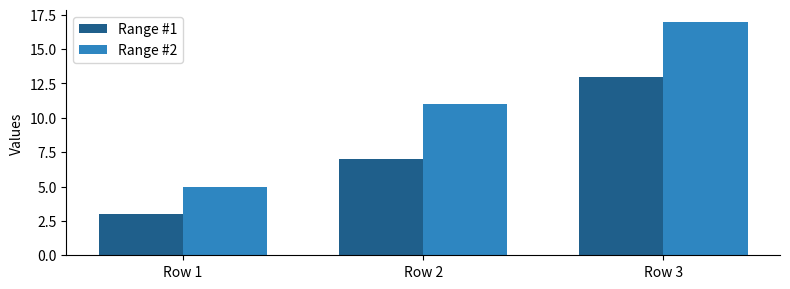

Reading left to right, transcribe all the data shown in this chart.

Range #1: 3	7	13
Range #2: 5	11	17